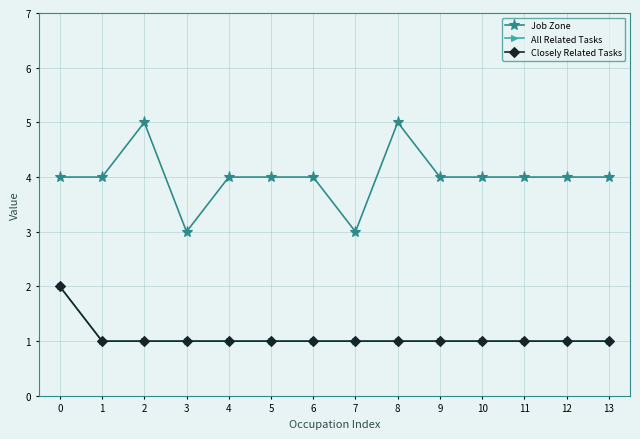

Does the chart have visible grid lines?

Yes